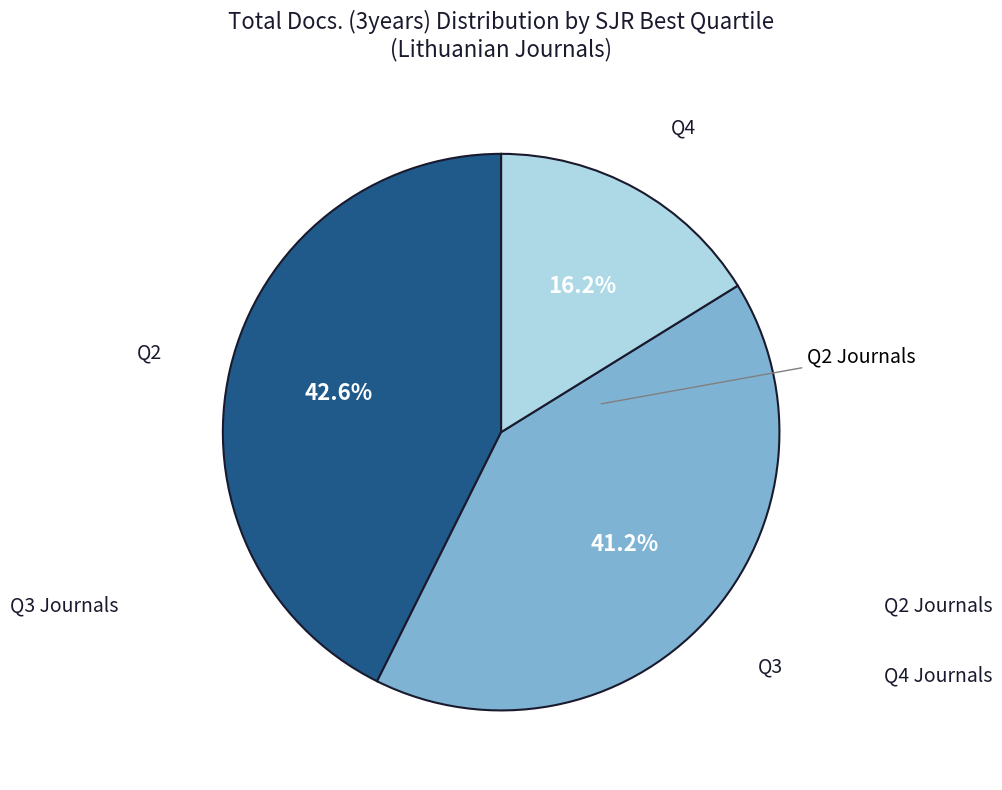

Is there any slice that represents more than half of the pie?

No